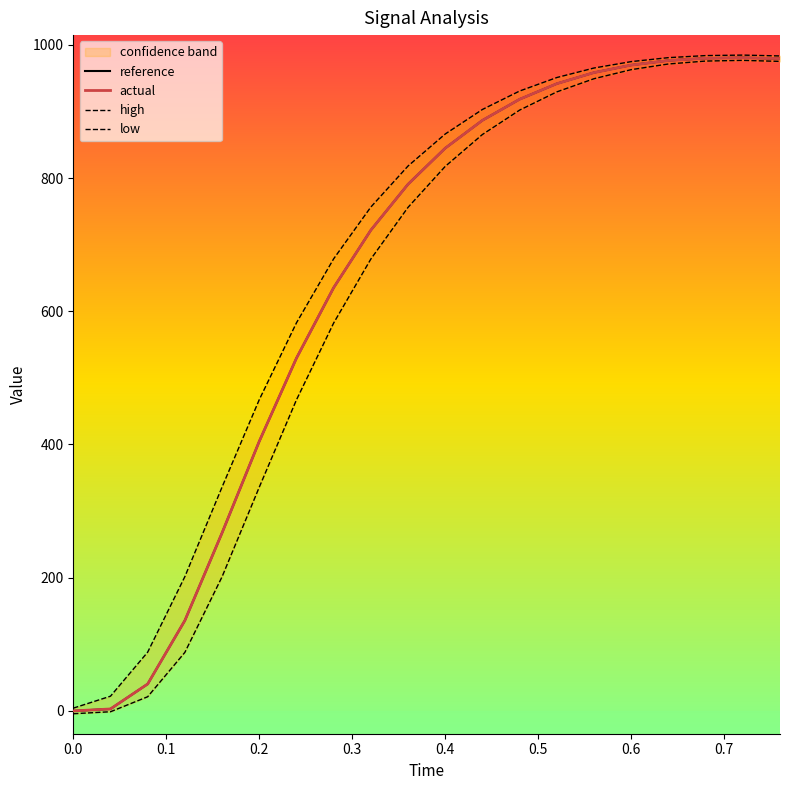

After their last crossing, which series has the higher values: actual or reference?

actual